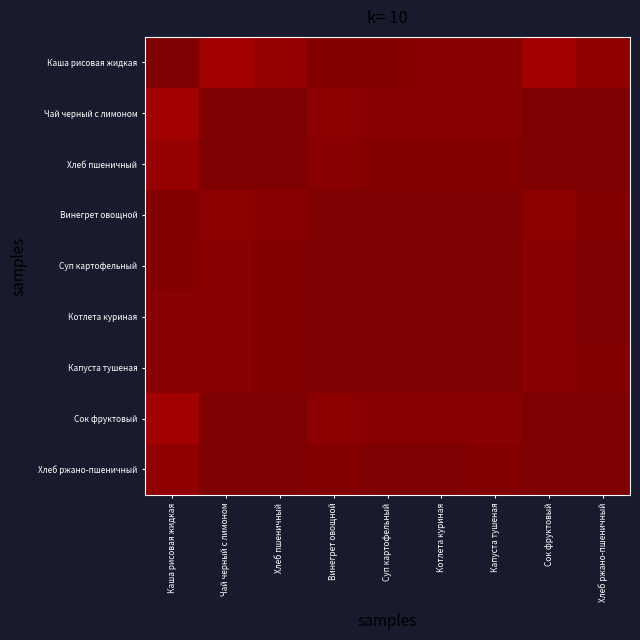

How many series are shown in this chart?

9